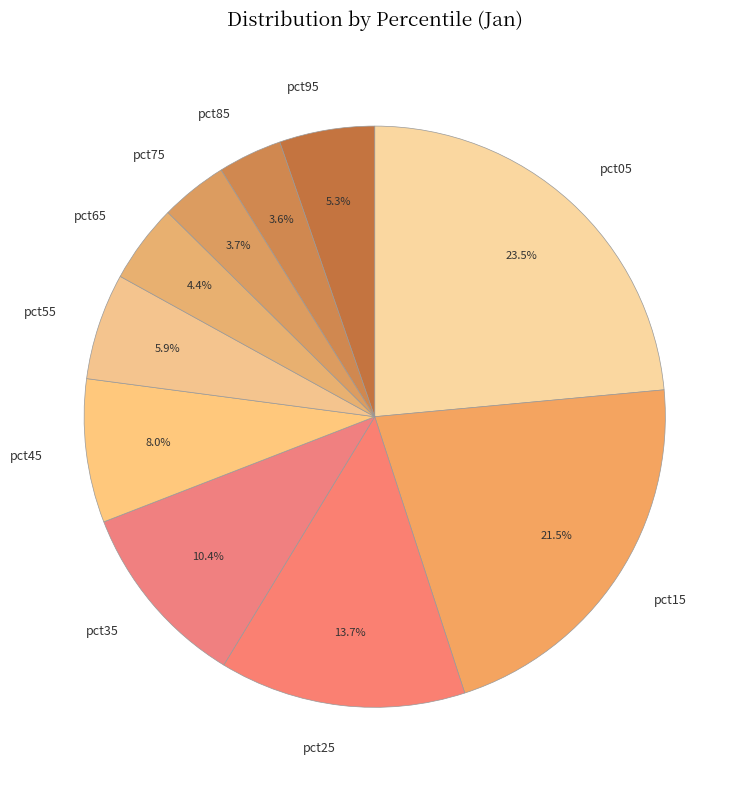

True or false: pct25 accounts for 14% of the total.

True